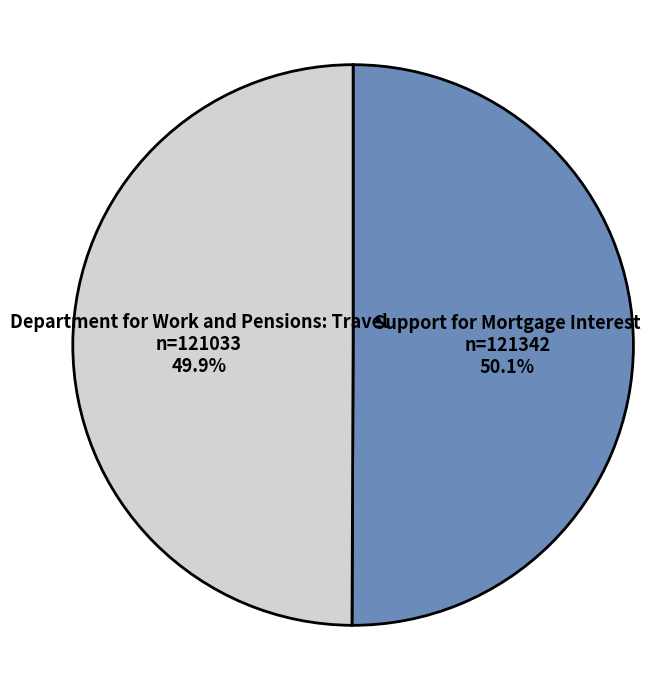

Is there any slice that represents more than half of the pie?

Yes